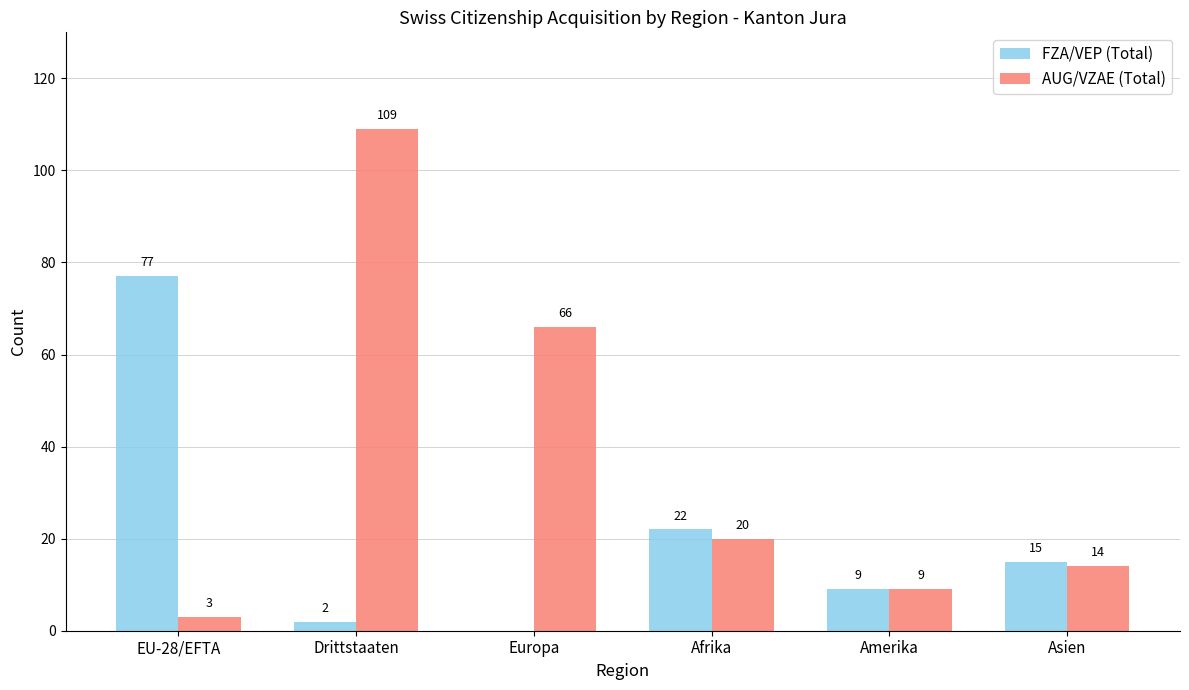

The AUG/VZAE (Total) series shows 25 at Drittstaaten. True or false?

False